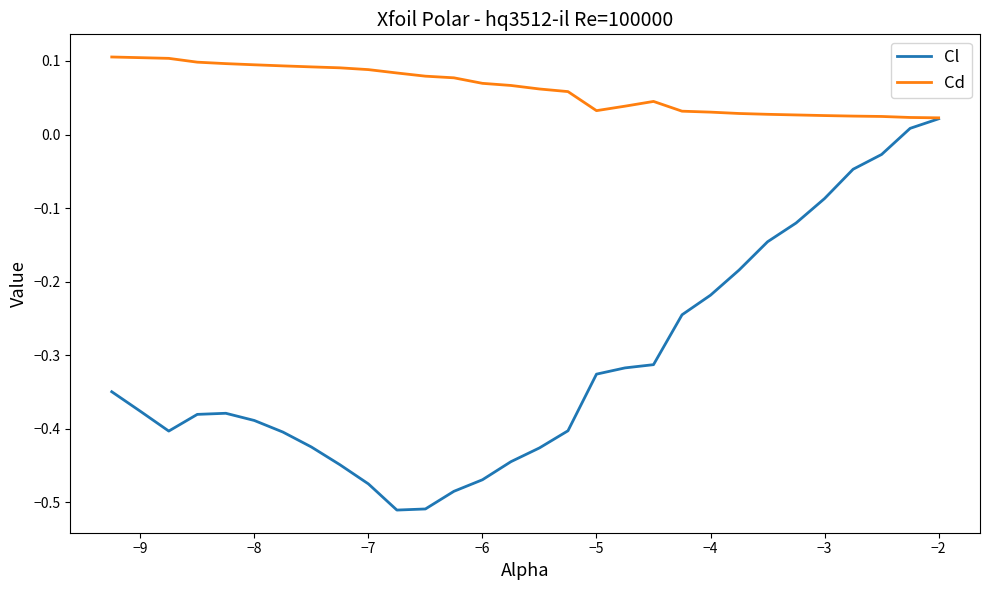

Which series has the widest spread of values?

Cl